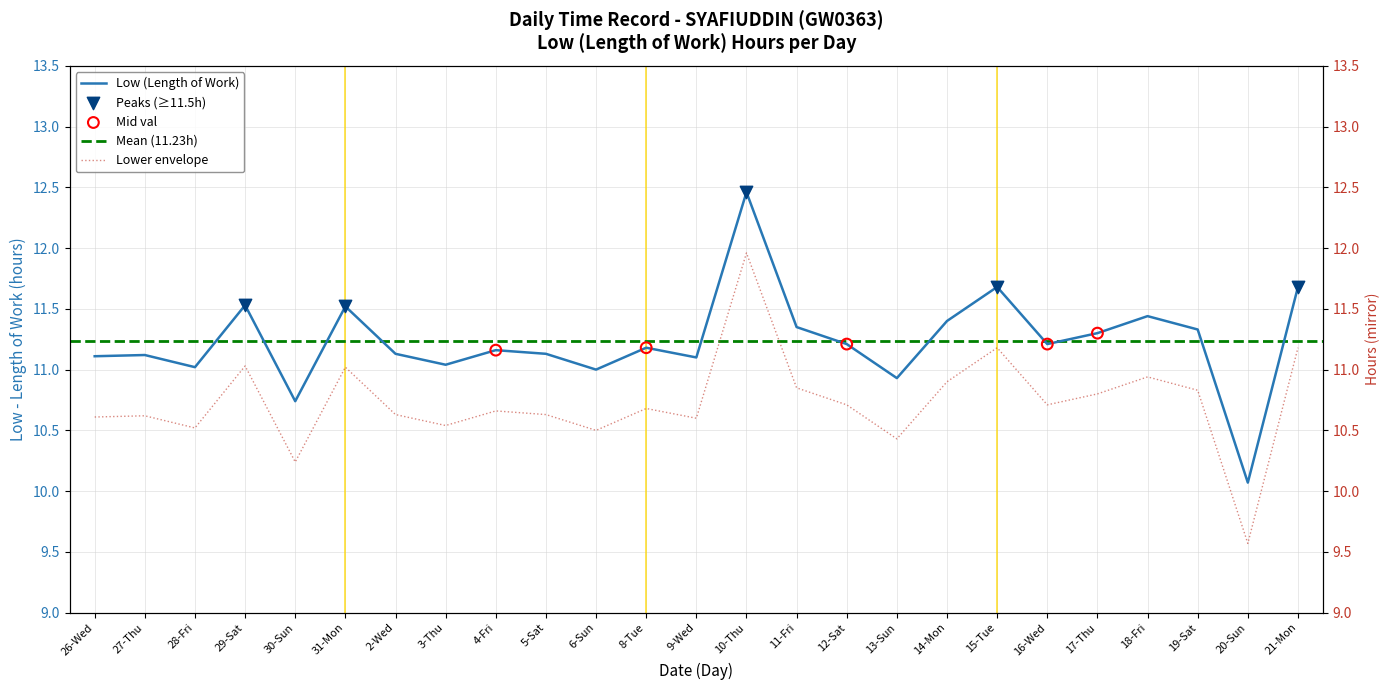

What is the change in value from 18-Fri to 20-Sun?

-1.4